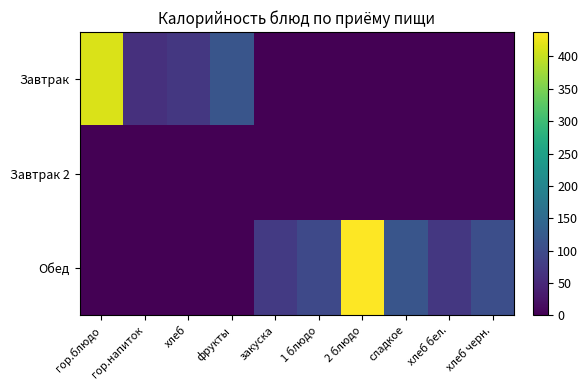

Reading right to left, what are all the values shown in this chart?

Завтрак: хлеб черн.=0.0	хлеб бел.=0.0	сладкое=0.0	2 блюдо=0.0	1 блюдо=0.0	закуска=0.0	фрукты=115.2	хлеб=70.5	гор.напиток=61.0	гор.блюдо=413.4
Завтрак 2: хлеб черн.=0.0	хлеб бел.=0.0	сладкое=0.0	2 блюдо=0.0	1 блюдо=0.0	закуска=0.0	фрукты=0.0	хлеб=0.0	гор.напиток=0.0	гор.блюдо=0.0
Обед: хлеб черн.=104.5	хлеб бел.=70.5	сладкое=114.6	2 блюдо=437.7	1 блюдо=97.0	закуска=74.4	фрукты=0.0	хлеб=0.0	гор.напиток=0.0	гор.блюдо=0.0